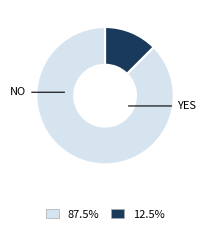

Is there a majority slice in this chart?

Yes